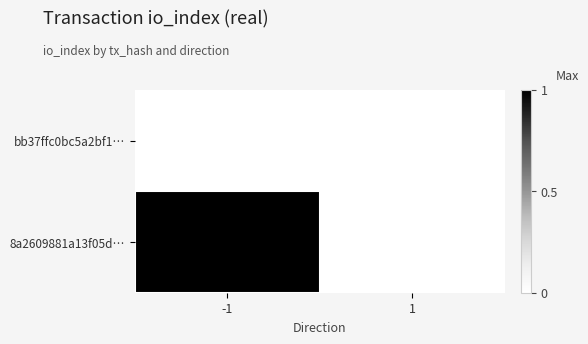

How many distinct data groups are displayed?

2